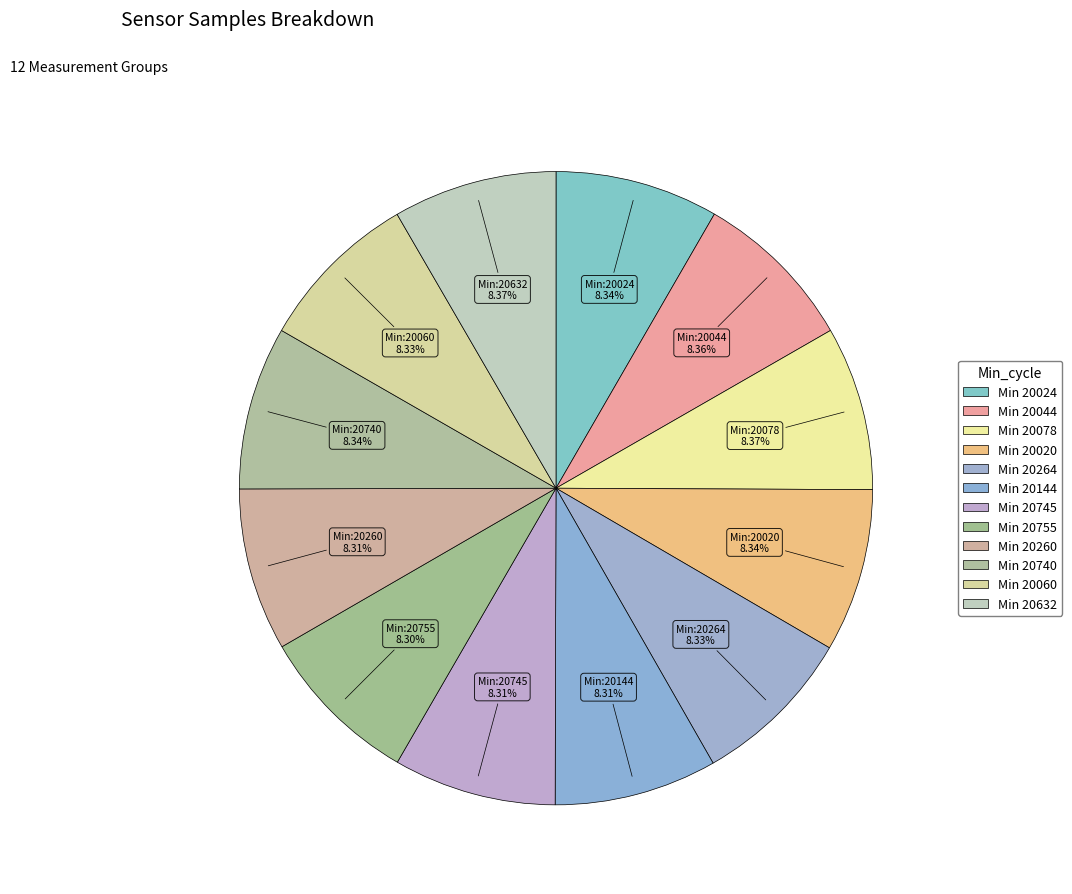

How many segments does this pie chart have?

12